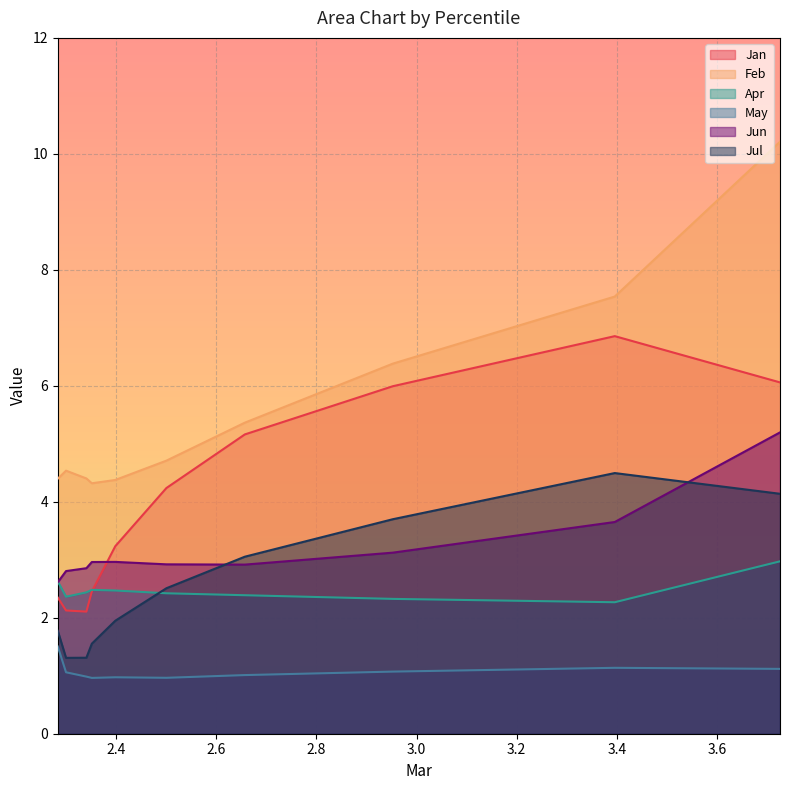

How many distinct data groups are displayed?

6